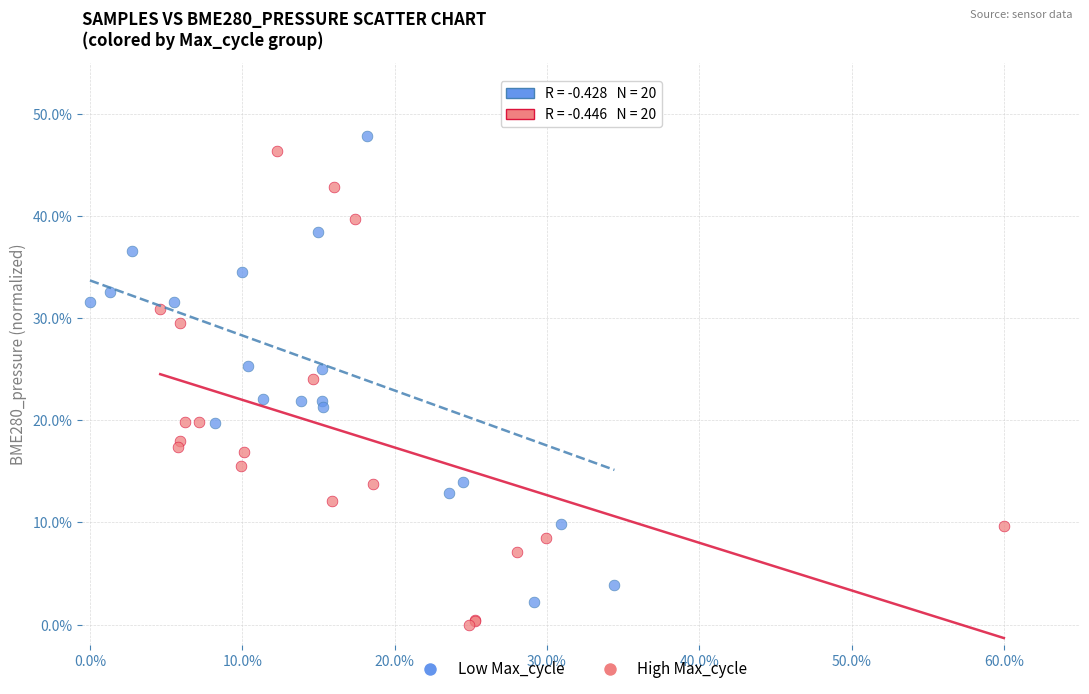

What are all the series names shown in the legend?

Low Max_cycle, High Max_cycle